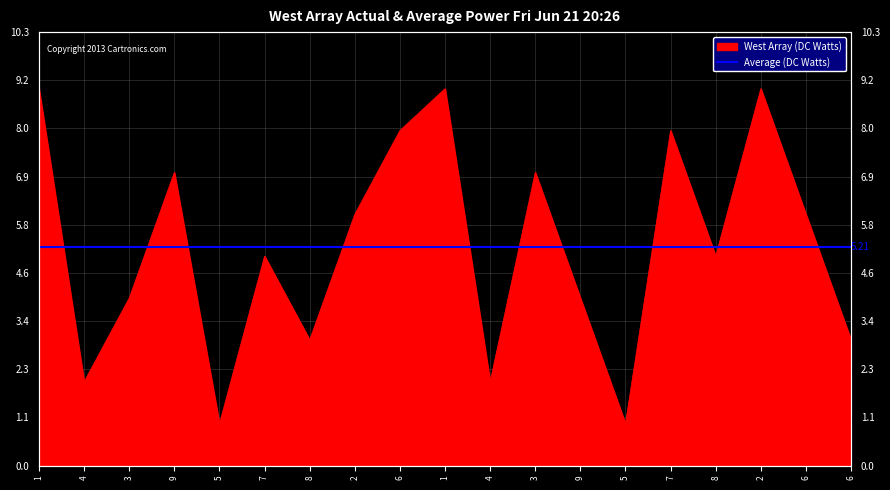

What is the change in value from 5 to 2?

+8